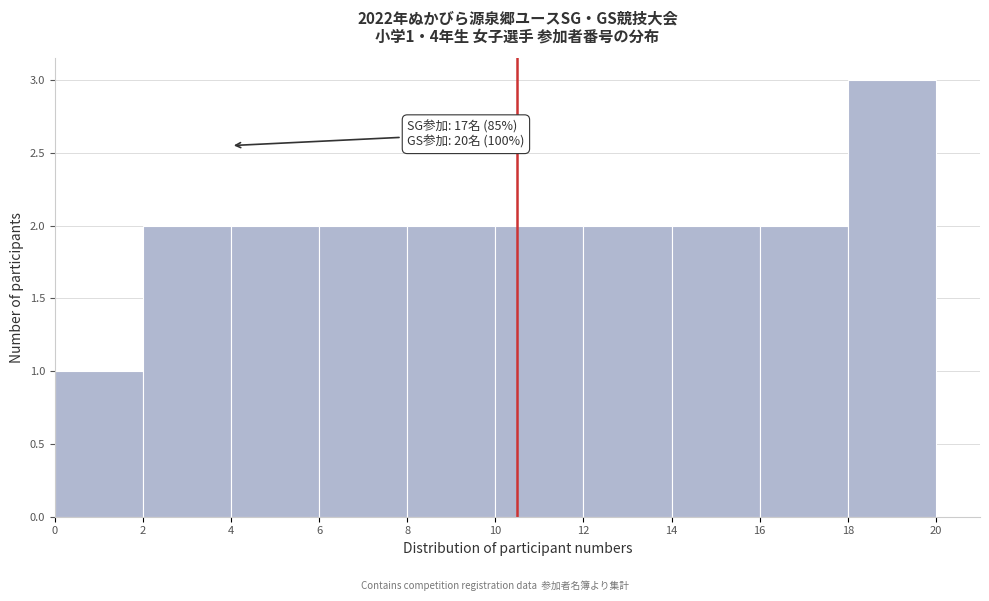

Over which range of the x-axis is the bar tallest?

18 to 20